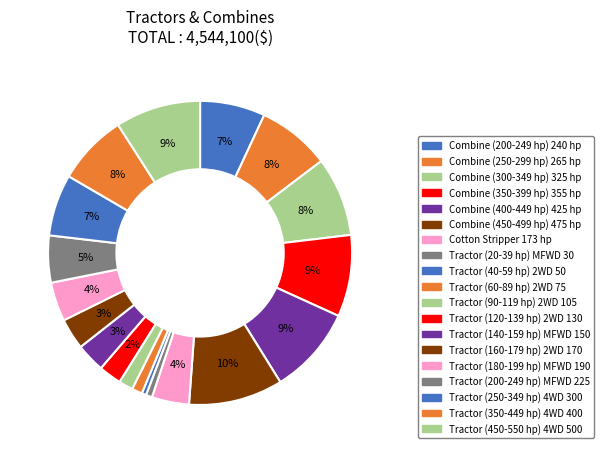

How many segments does this pie chart have?

19